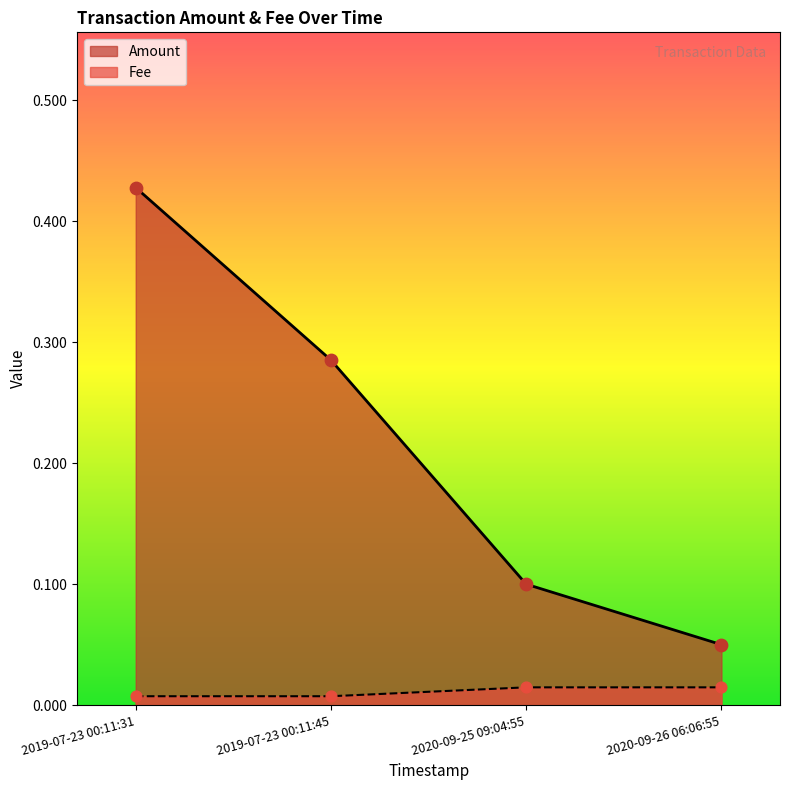

Which series reaches the maximum Y coordinate?

Amount